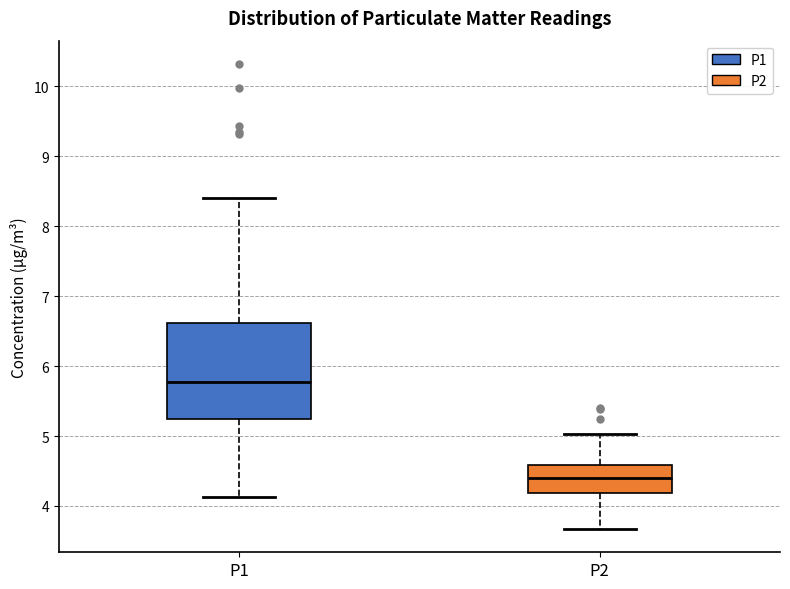

Which box is the tallest, from its lower edge to its upper edge?

P1